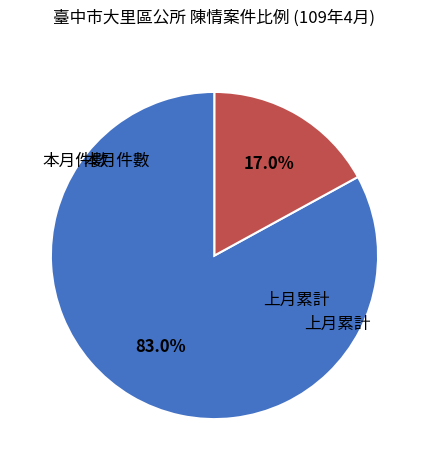

How many segments does this pie chart have?

2